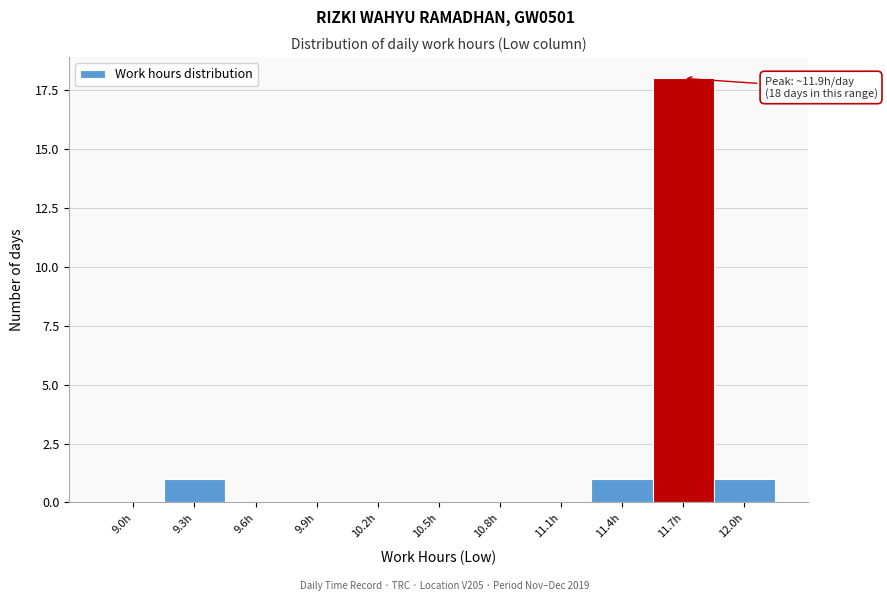

Reading left to right, what are all the values shown in this chart?

9.0h=0	9.3h=1	9.6h=0	9.9h=0	10.2h=0	10.5h=0	10.8h=0	11.1h=0	11.4h=1	11.7h=18	12.0h=1